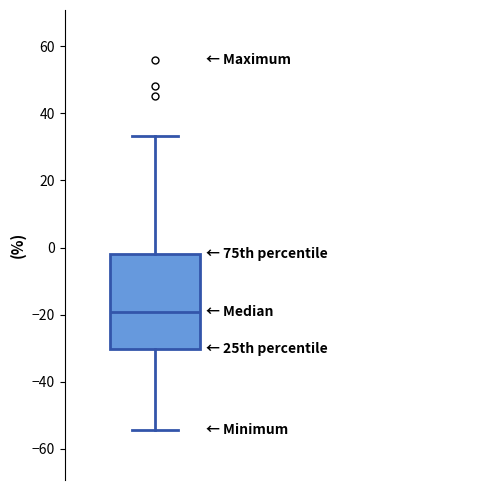

Read this box plot against the y-axis: the position of the median line, the range covered by the box, and the ends of both whiskers. The values are not printed on the chart, so give them approximately, as read against the axis.

median -20, box -30 to -2, whiskers -54 to 34